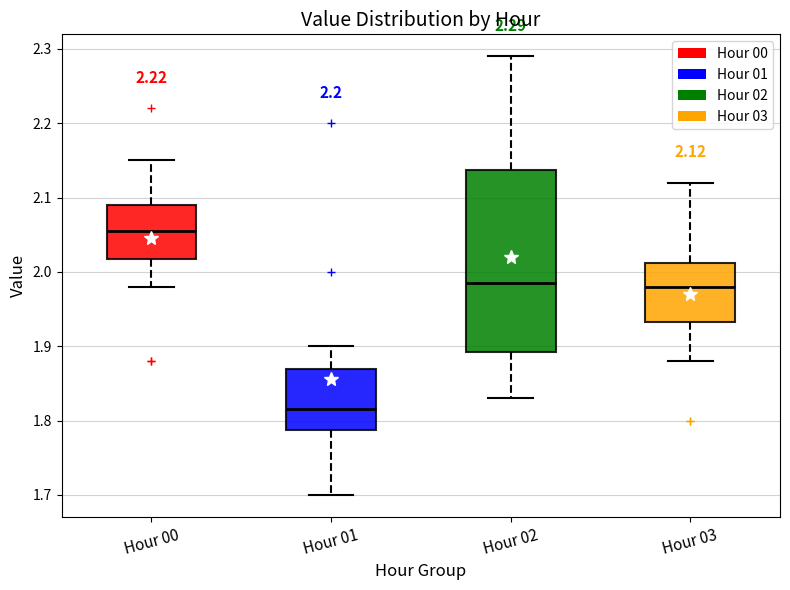

Which box's median line is the highest?

Hour 00